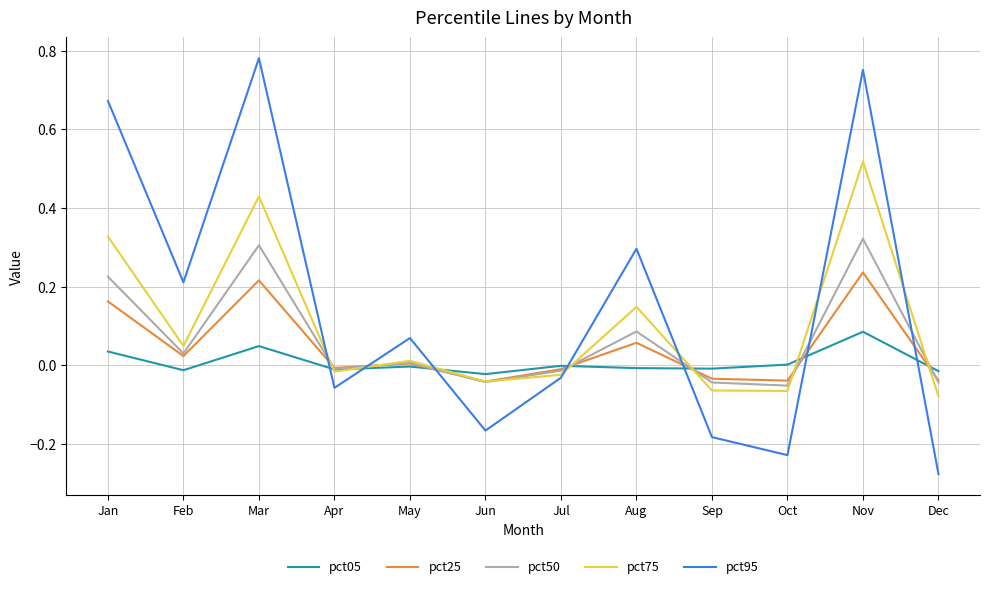

Rank the series by their maximum value, from highest to lowest.

pct95, pct75, pct50, pct25, pct05